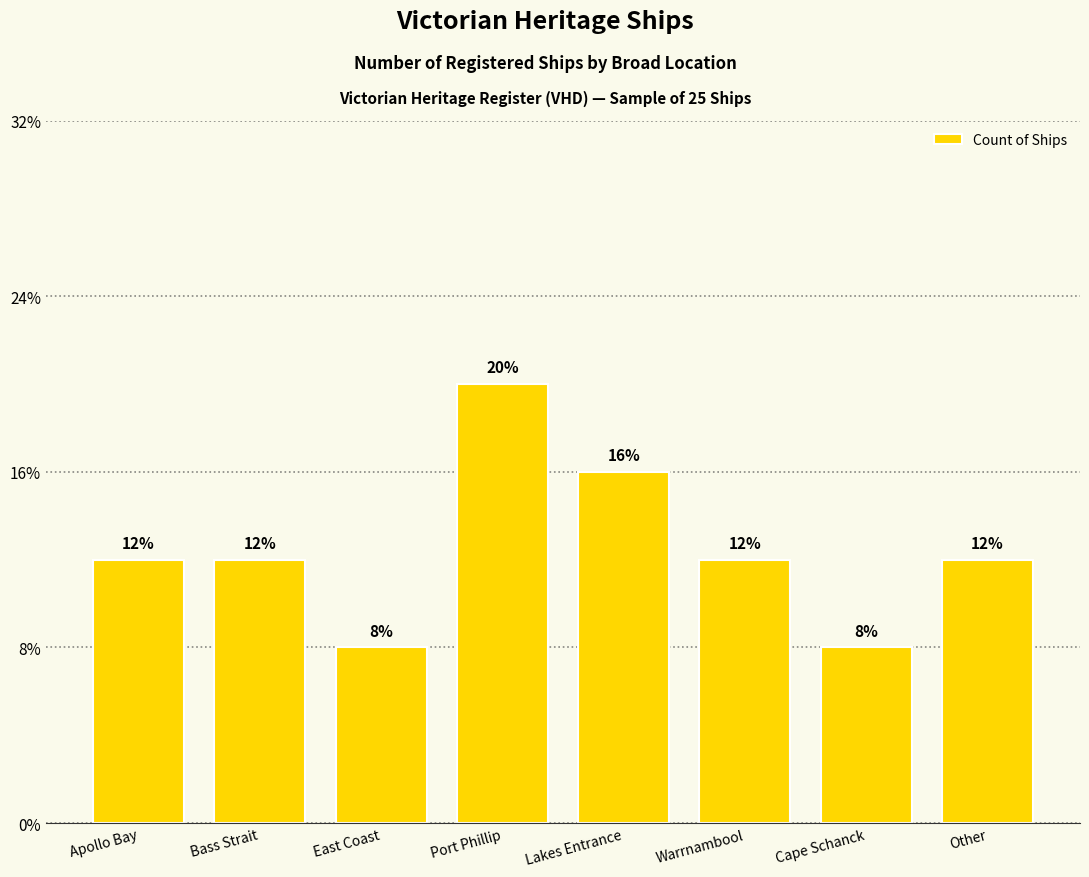

What is the sum of the values at Warrnambool and Apollo Bay?

6